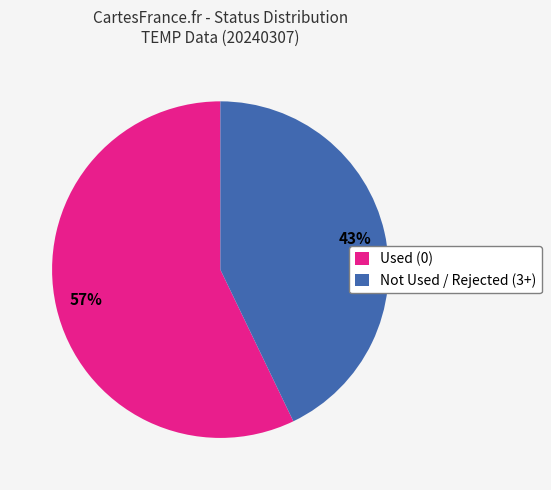

Combined, do Used (0) and Not Used / Rejected (3+) account for over 50%?

Yes